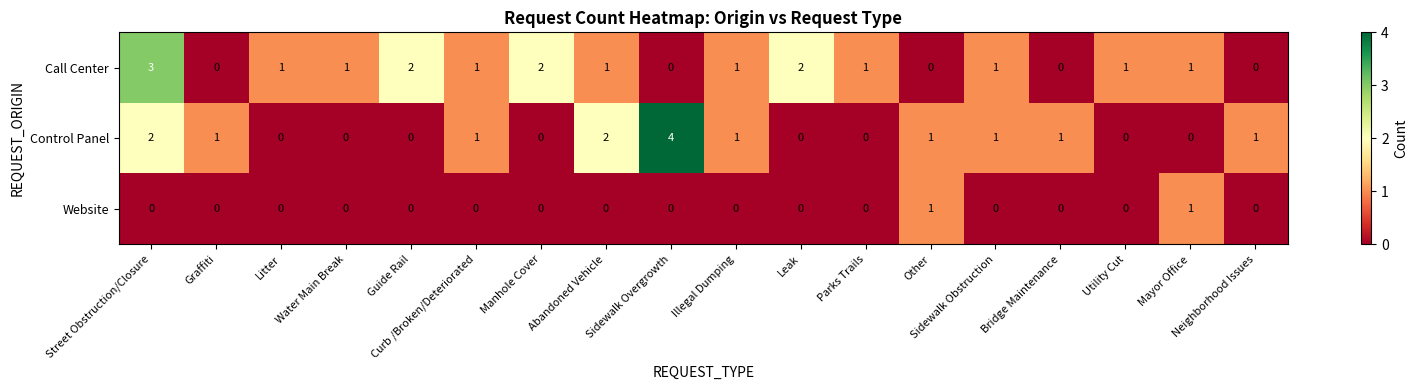

What is the difference between the highest and lowest values at Sidewalk Overgrowth?

4